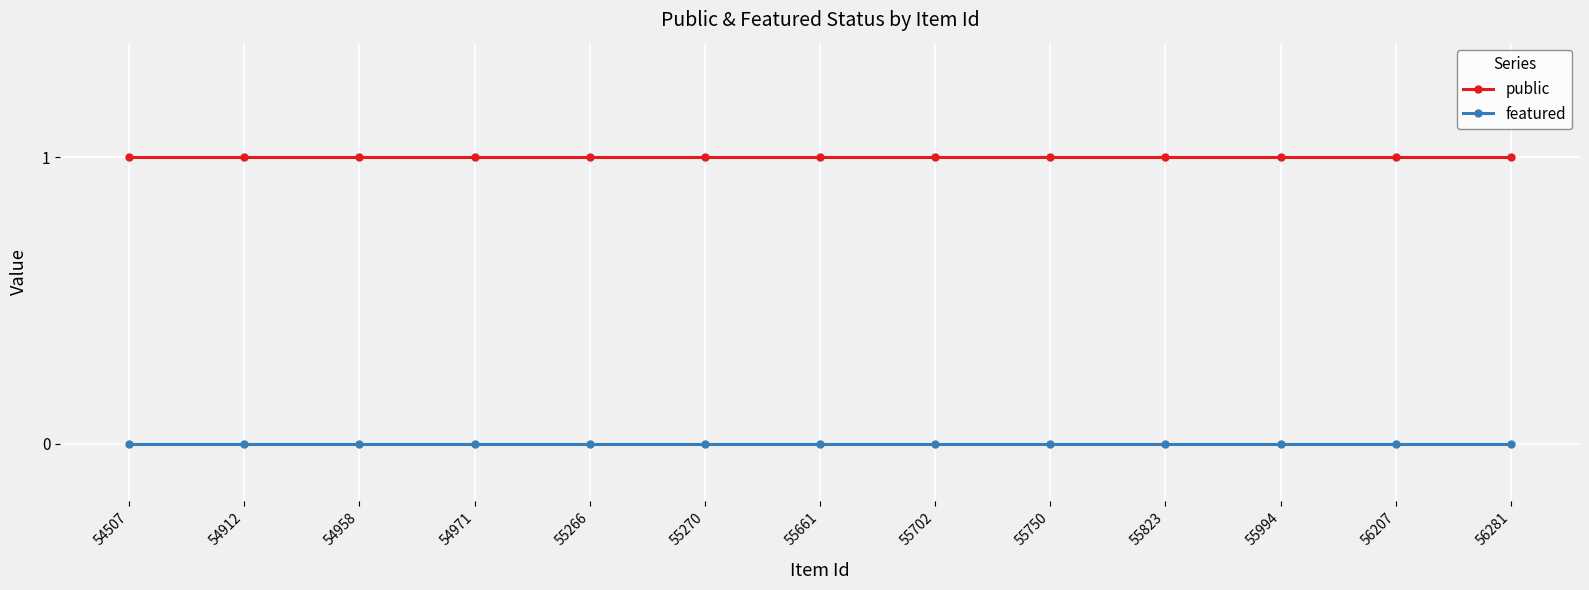

Is it true that public equals 1 at 54912?

True